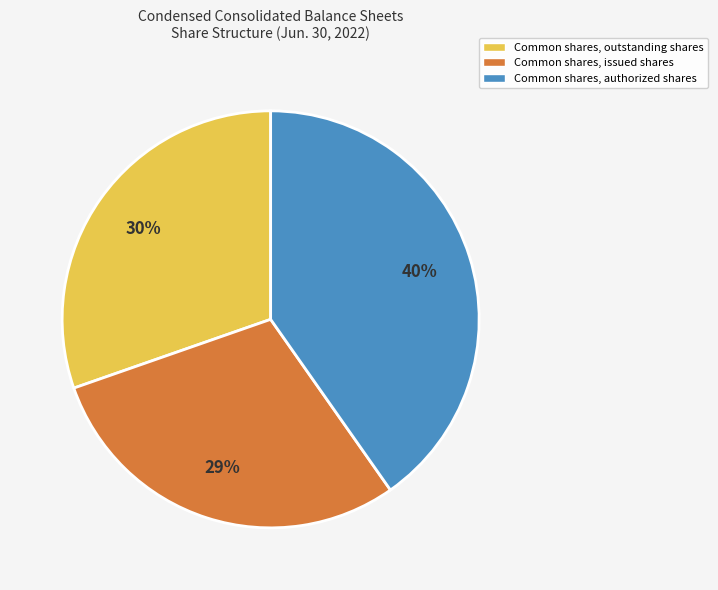

Rank the categories by value from highest to lowest.

Common shares, authorized shares, Common shares, outstanding shares, Common shares, issued shares